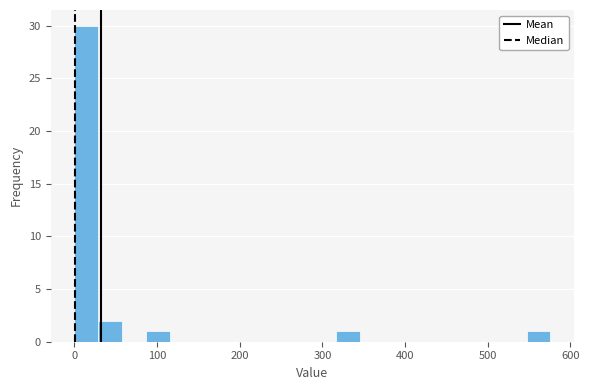

Read against the x-axis, roughly where is the centre of the tallest bar?

10